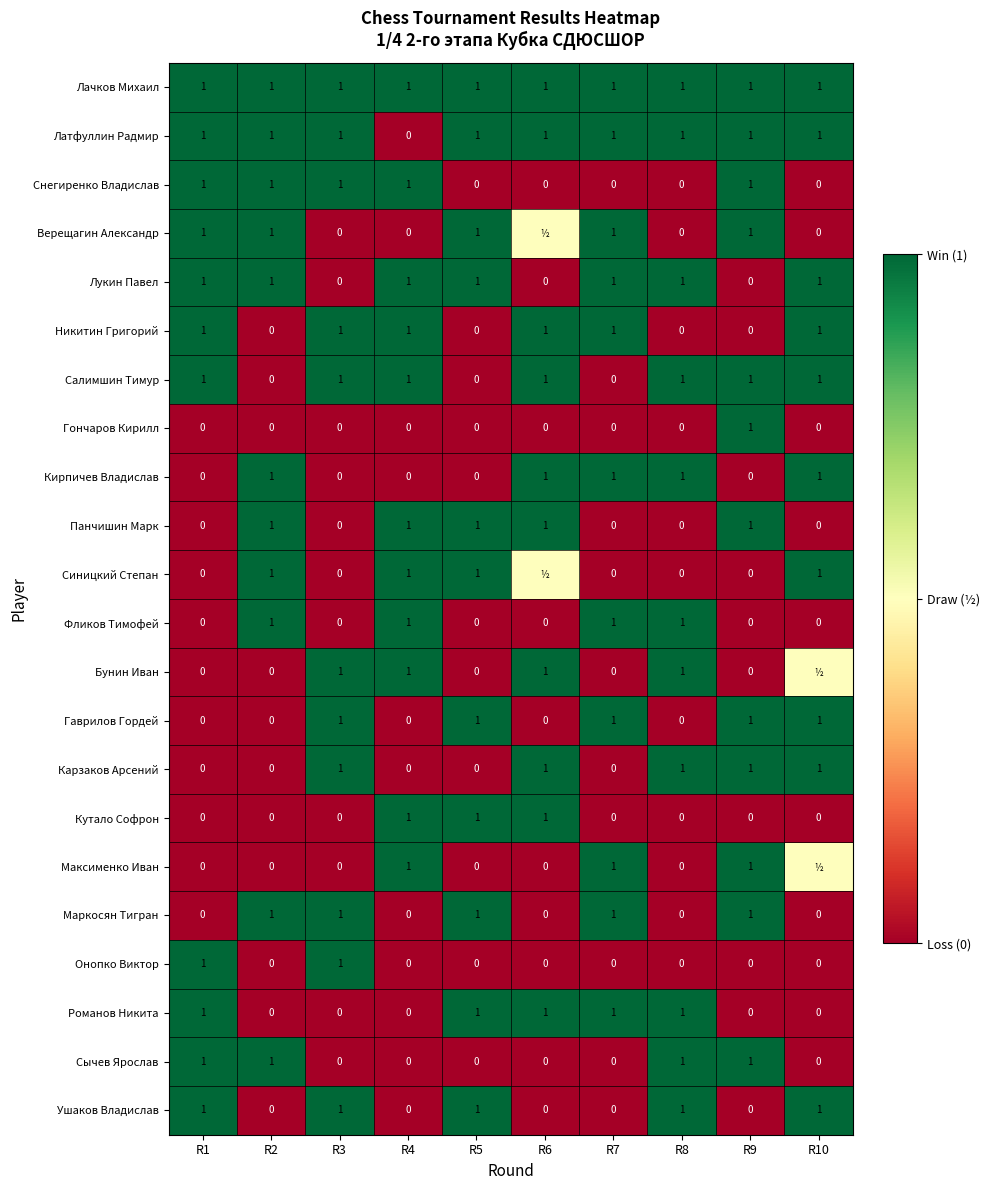

True or false: Гаврилов Гордей has a value of 1.0 at R9.

True